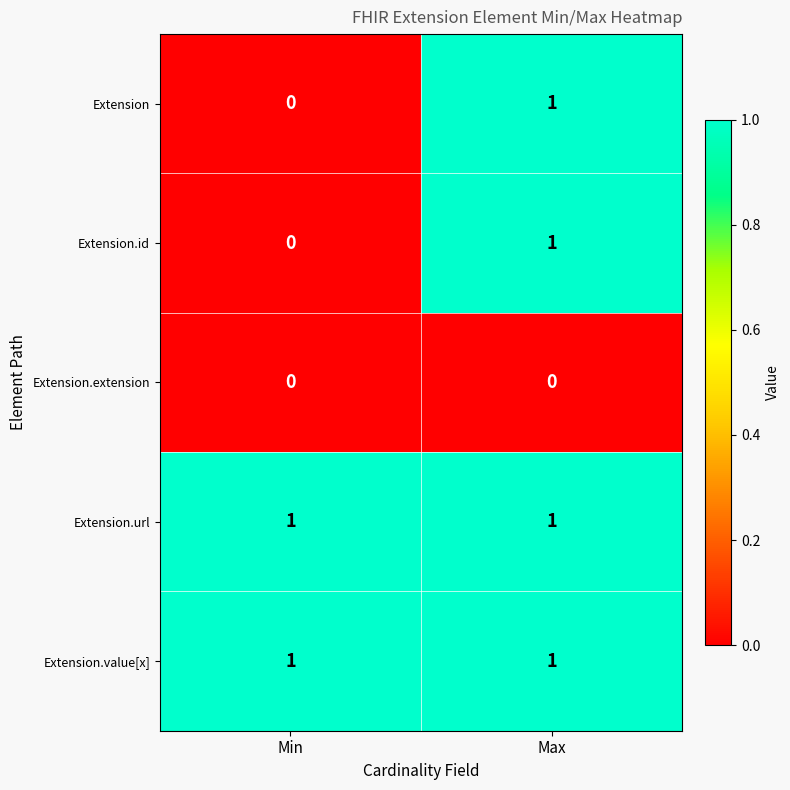

Reading left to right, transcribe all the data shown in this chart.

Extension: Min=0	Max=1
Extension.id: Min=0	Max=1
Extension.extension: Min=0	Max=0
Extension.url: Min=1	Max=1
Extension.value[x]: Min=1	Max=1